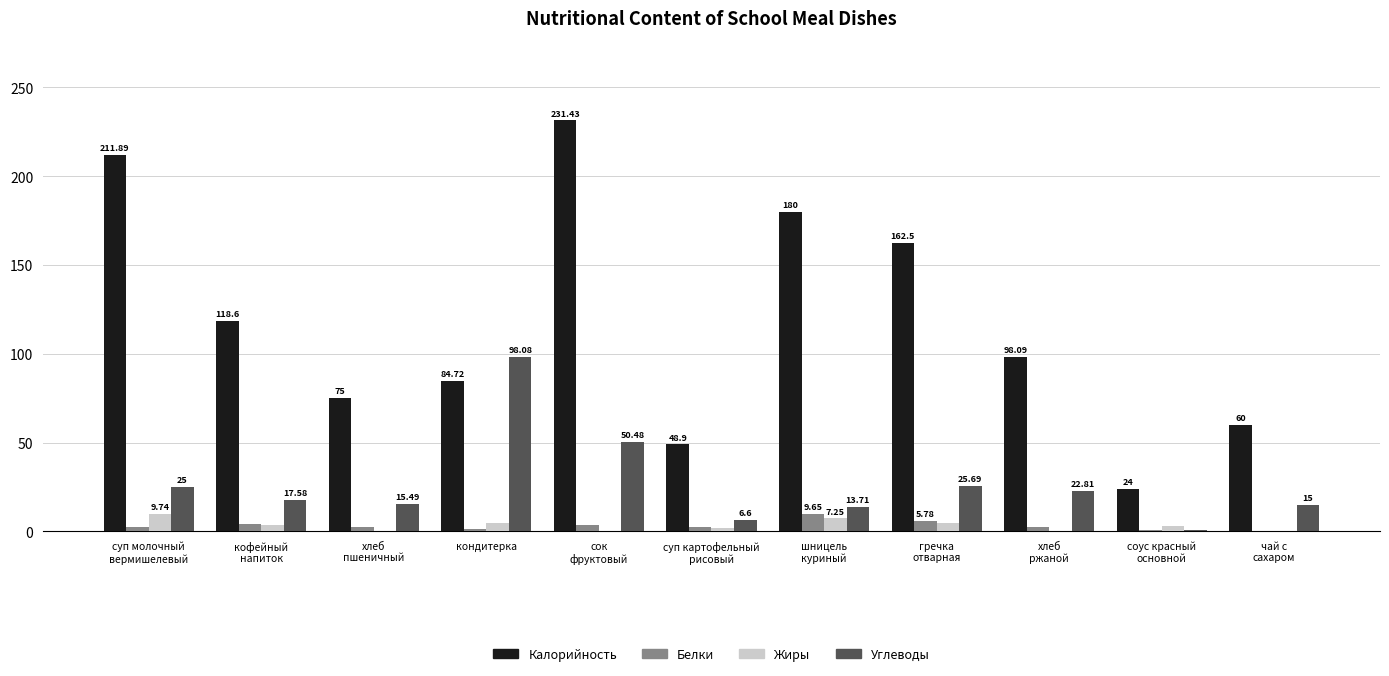

Which series has the largest total across all categories?

Калорийность